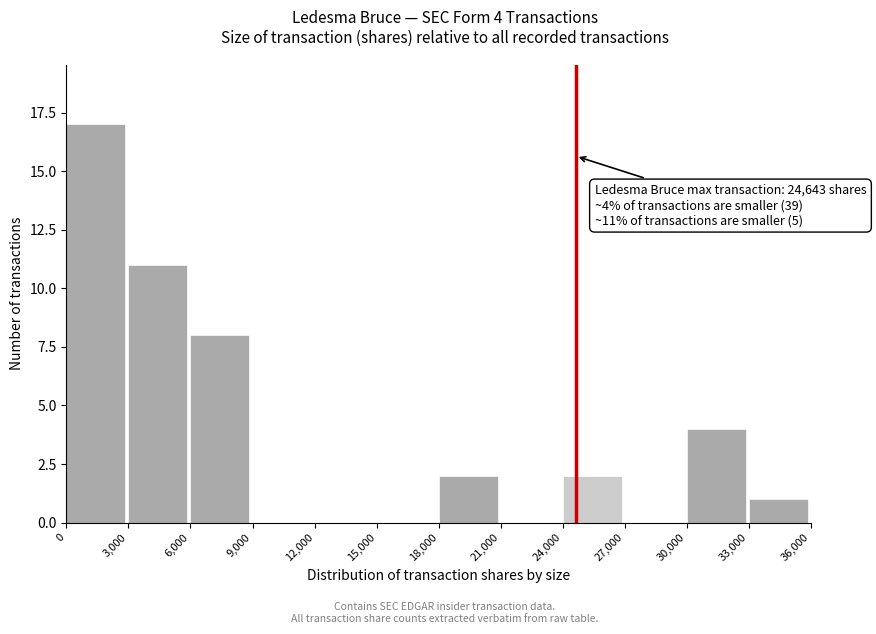

Which range on the x-axis has the tallest bar?

0 to 3,000